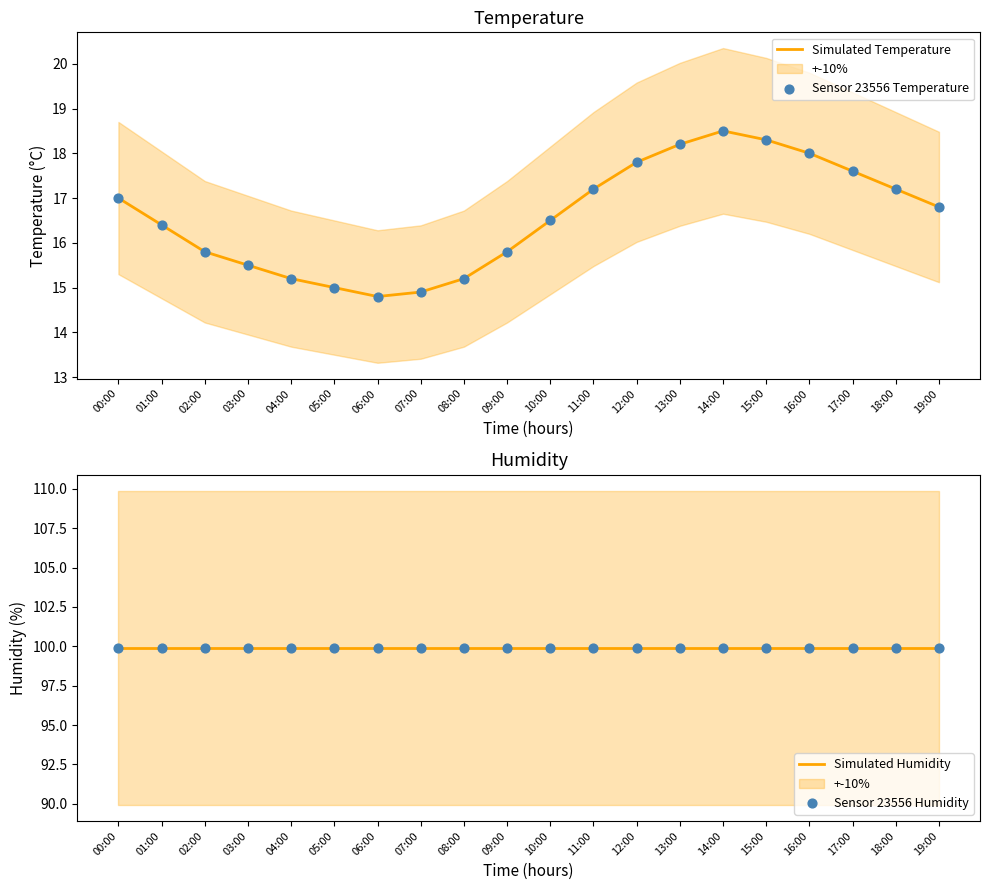

At which category is the sum across all series the highest?

14:00